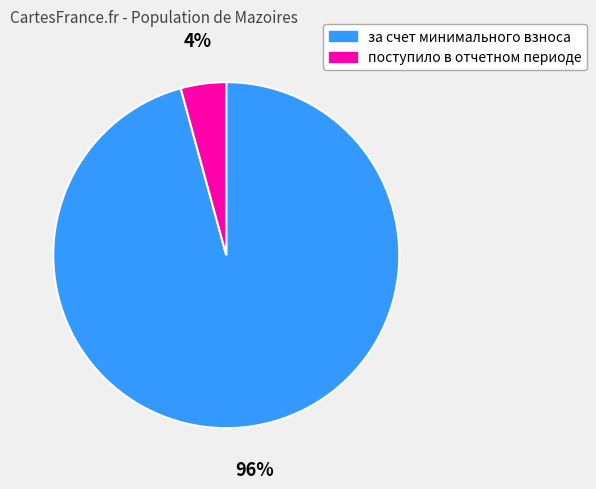

True or false: поступило в отчетном периоде accounts for 15% of the total.

False